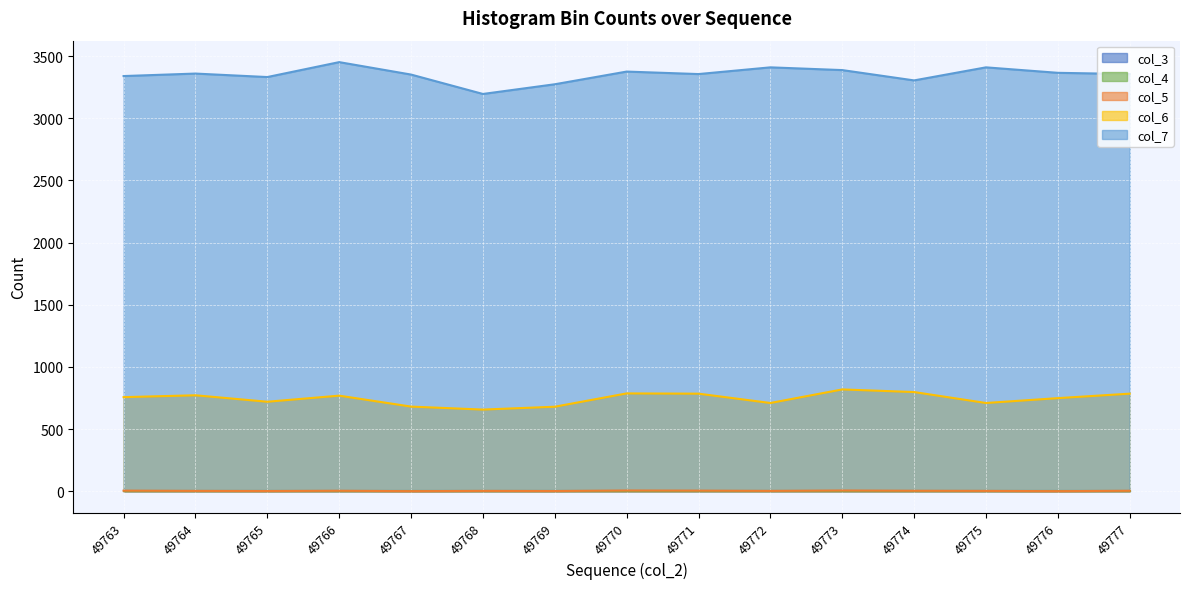

Where is the first local maximum for col_5?

49766